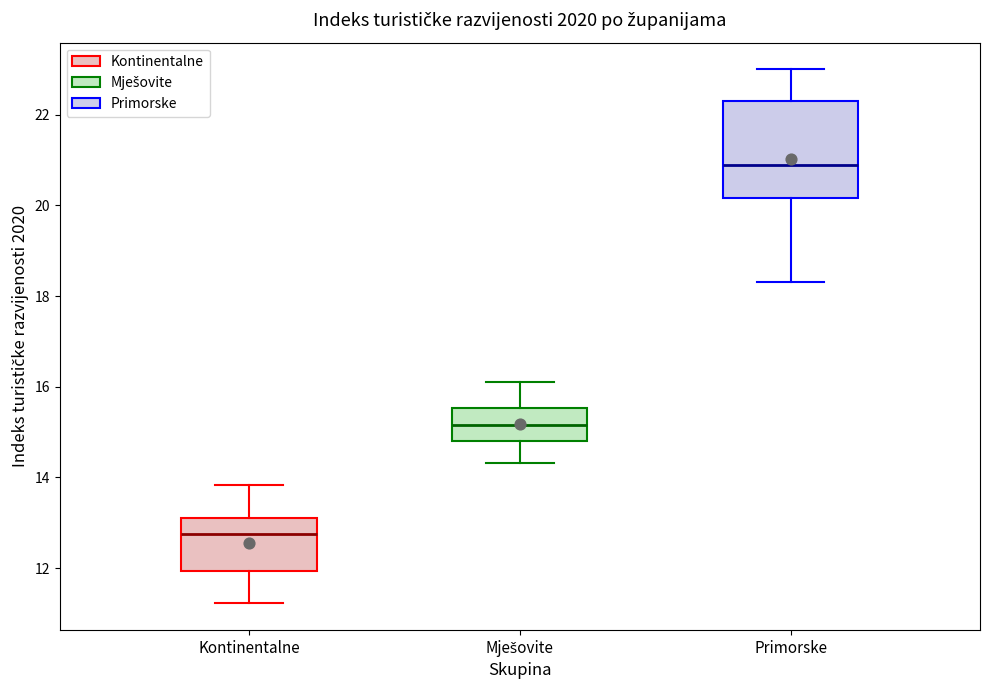

Reading left to right, transcribe this box plot: for each box, give where its median line is, the range the box spans, and where its two whiskers end, as read against the y-axis. The values are not printed on the chart, so give them approximately, as read against the axis.

Kontinentalne: median 12.8, box 12.0 to 13.0, whiskers 11.2 to 13.8
Mješovite: median 15.2, box 14.8 to 15.6, whiskers 14.4 to 16.2
Primorske: median 20.8, box 20.2 to 22.4, whiskers 18.4 to 23.0